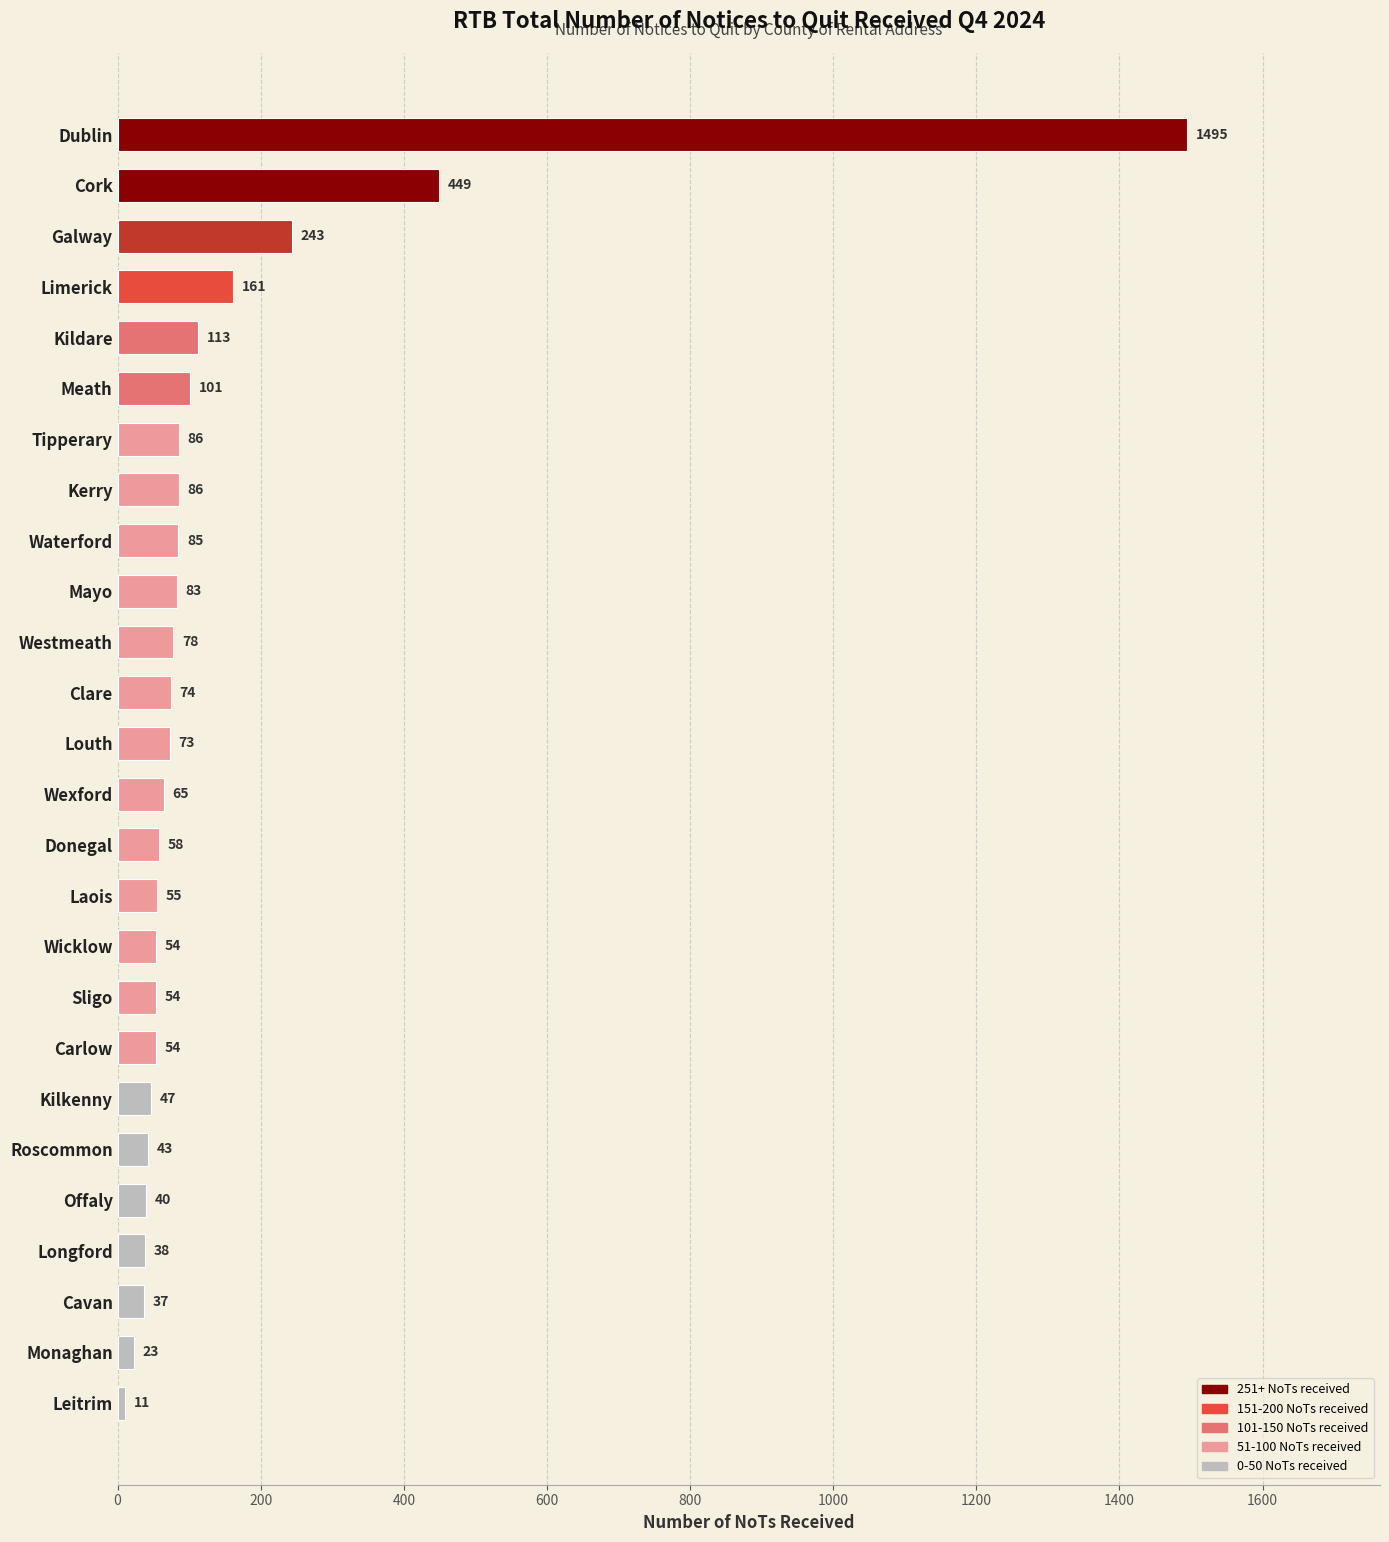

The chart shows a value of 65 at Wexford. True or false?

True